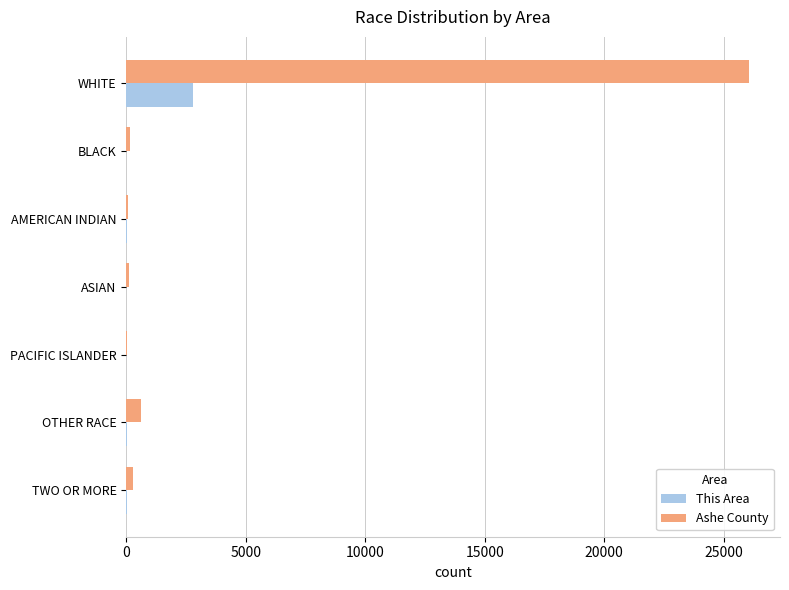

At which label does Ashe County reach its peak?

WHITE